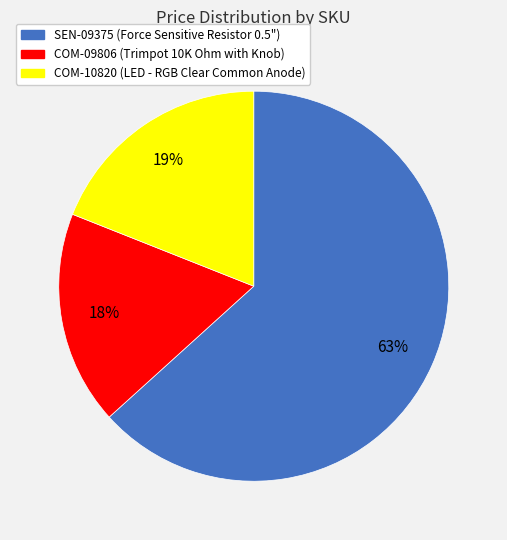

Rank the categories by value from highest to lowest.

SEN-09375, COM-10820, COM-09806